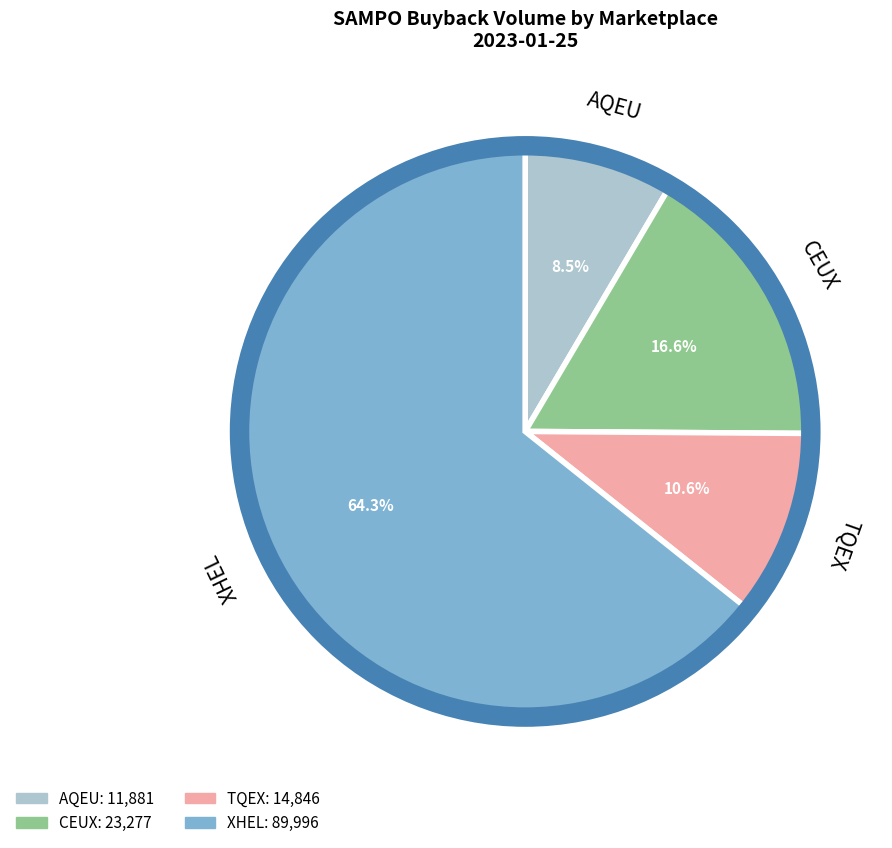

What is the total percentage of CEUX and AQEU?

25.1%